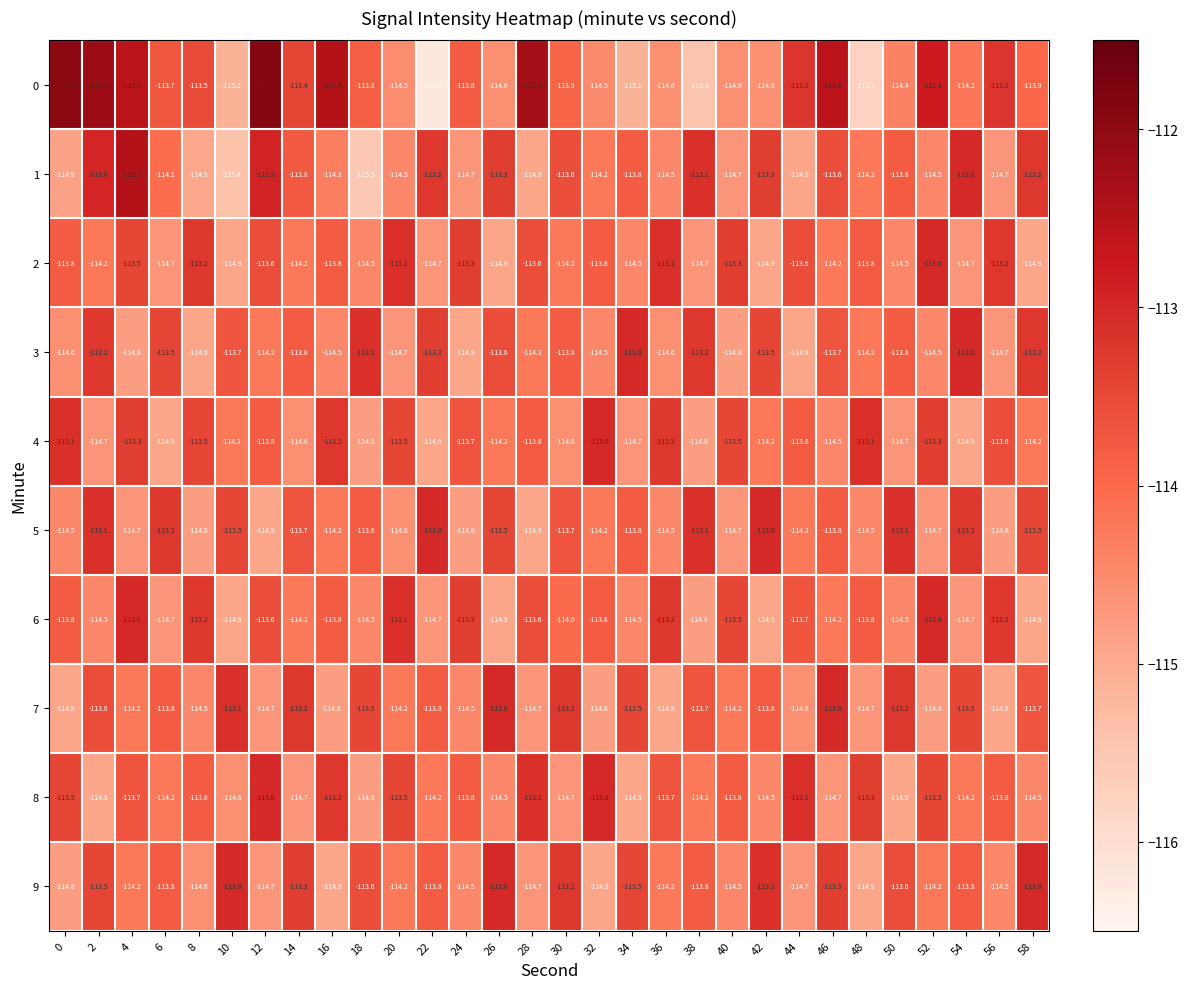

Which series has the widest spread of values?

0